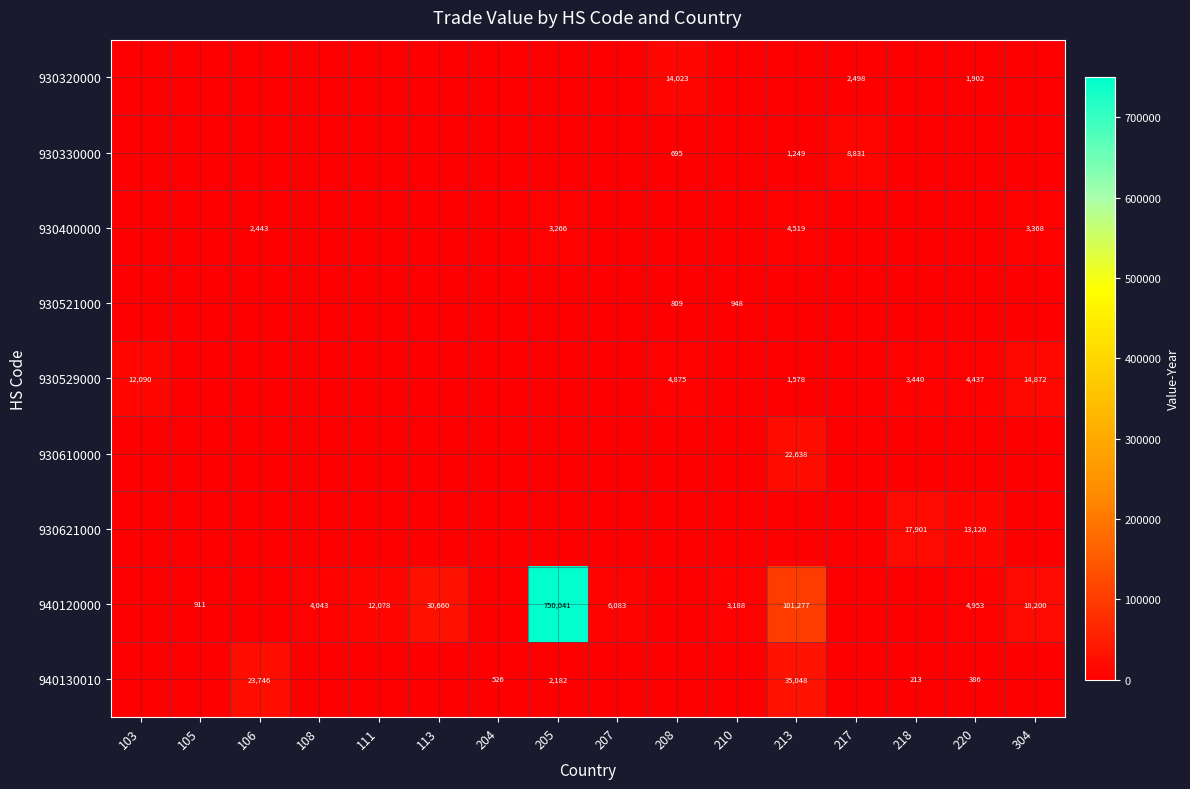

The 930521000 series shows 948 at 210. True or false?

True